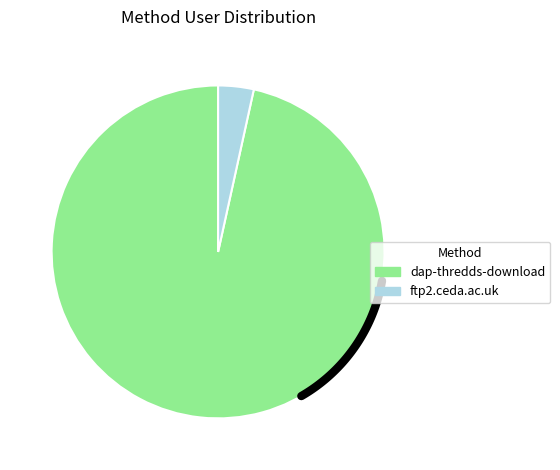

The dap-thredds-download slice represents 99% of the pie. True or false?

False